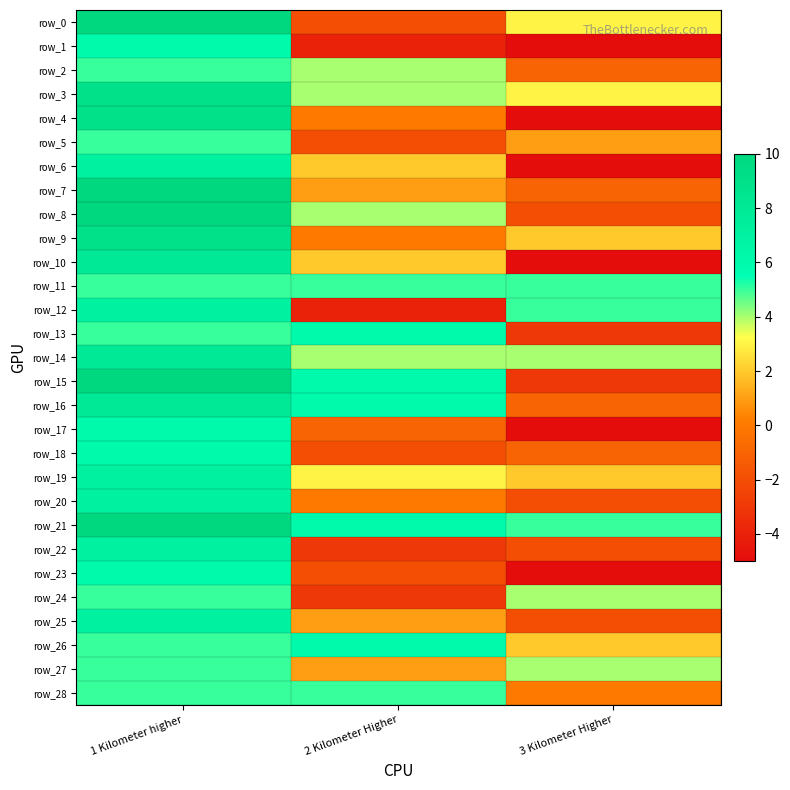

What is the difference between the row_2 values at 2 Kilometer Higher and 3 Kilometer Higher?

5